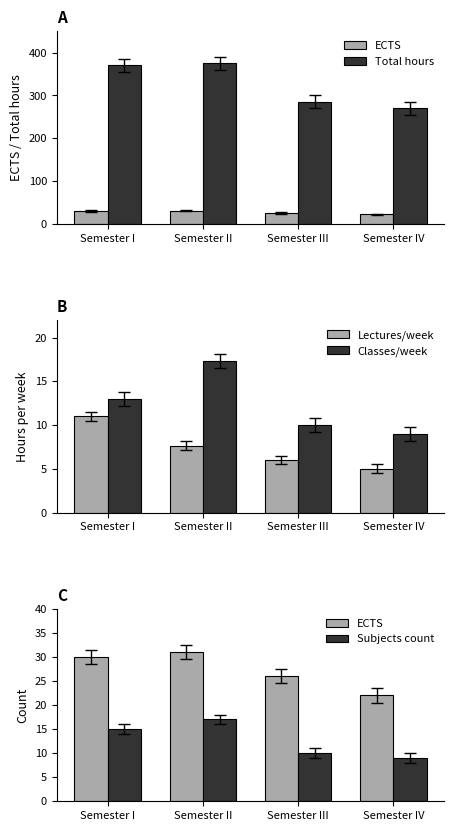

What is the spread (max minus min) of values at Semester I?

359.0